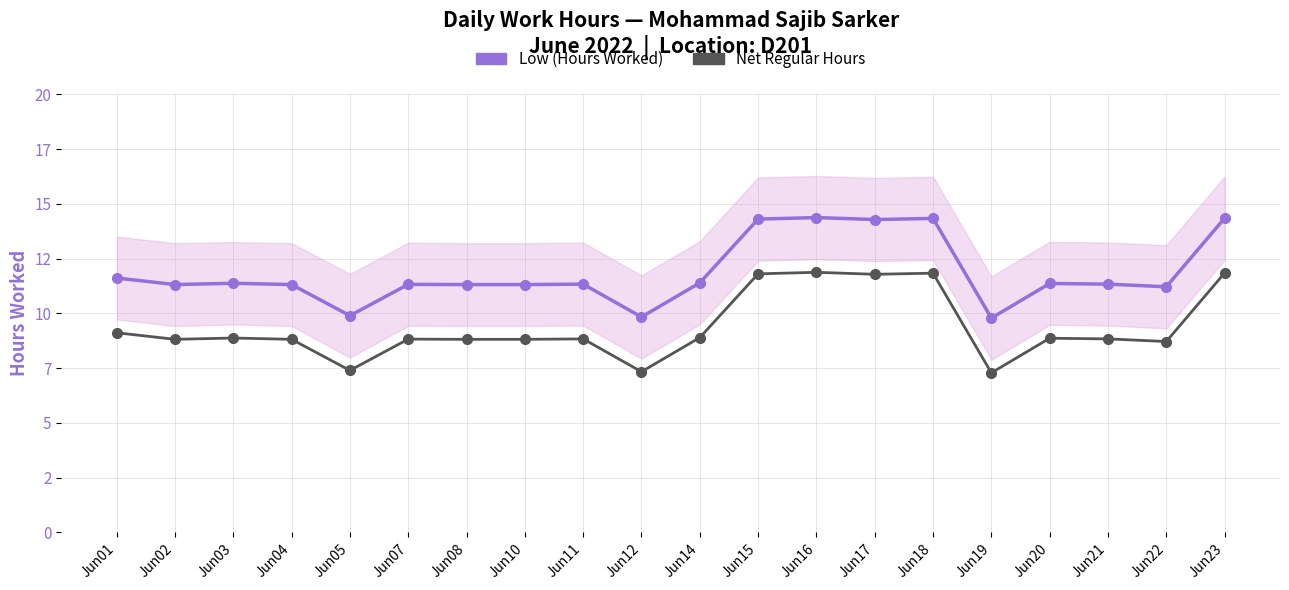

What is the value of the Low (Hours Worked) point at the 12th from the left?

14.3